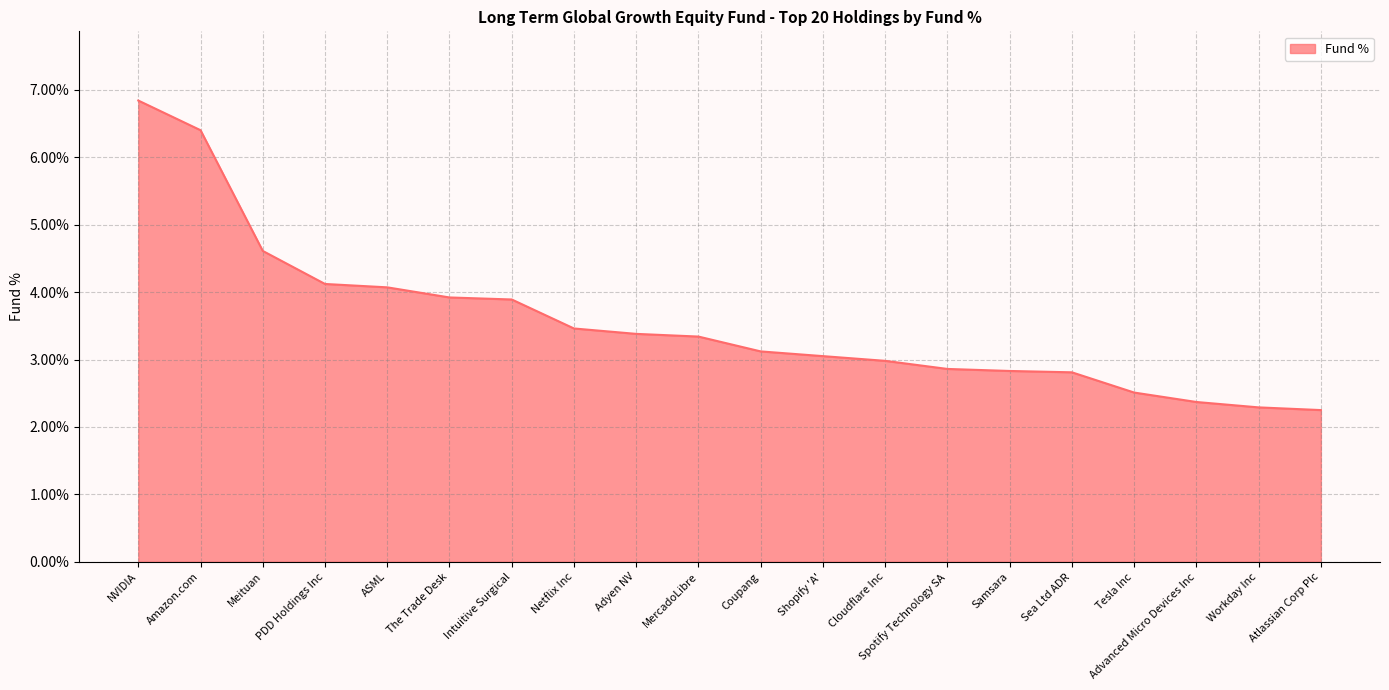

What is the change in value from The Trade Desk to Atlassian Corp Plc?

-1.7